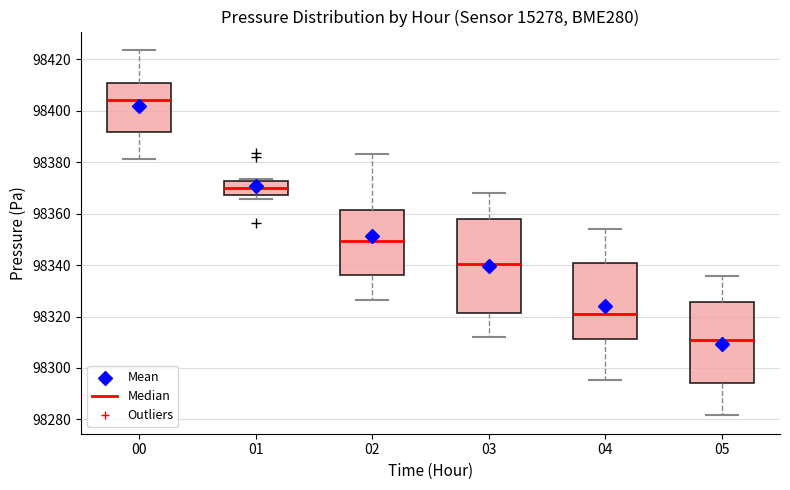

Which box's median line is the lowest?

05